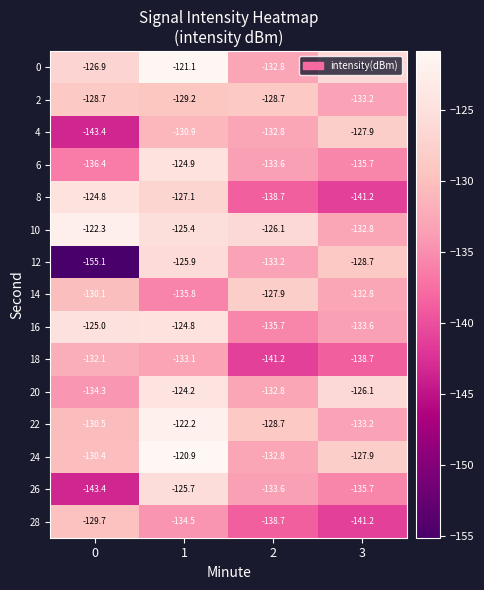

At which category is the sum across all series the highest?

1